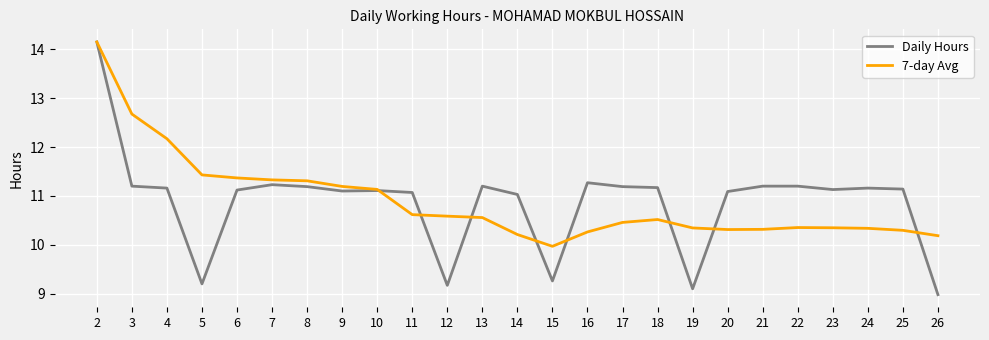

What is the highest value of the 7-day Avg series?

14.2